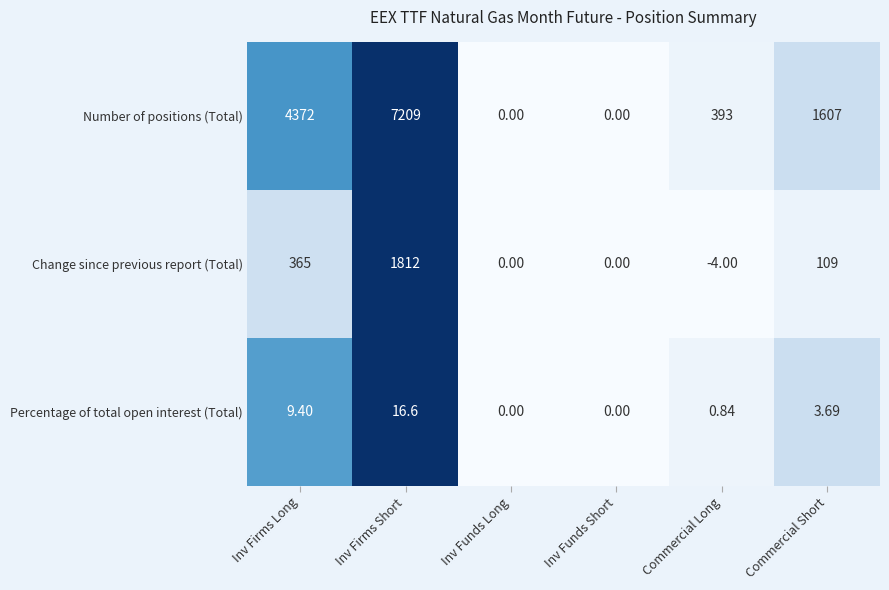

Between Inv Firms Long and Inv Firms Short, which series saw the biggest shift?

Number of positions (Total)